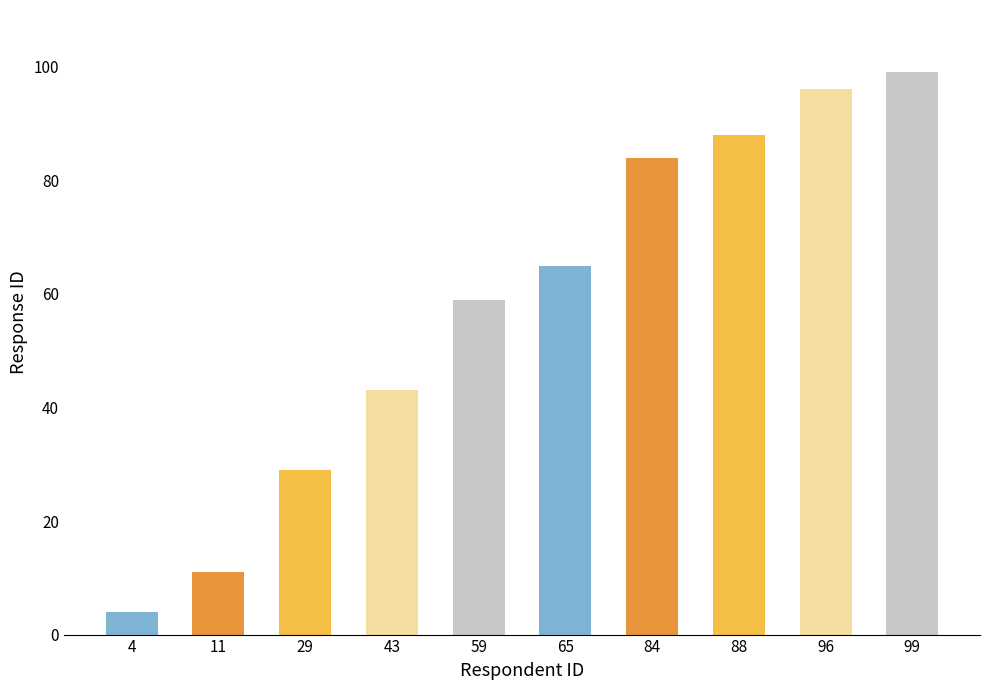

What is the value of the 1st bar from the left?

4